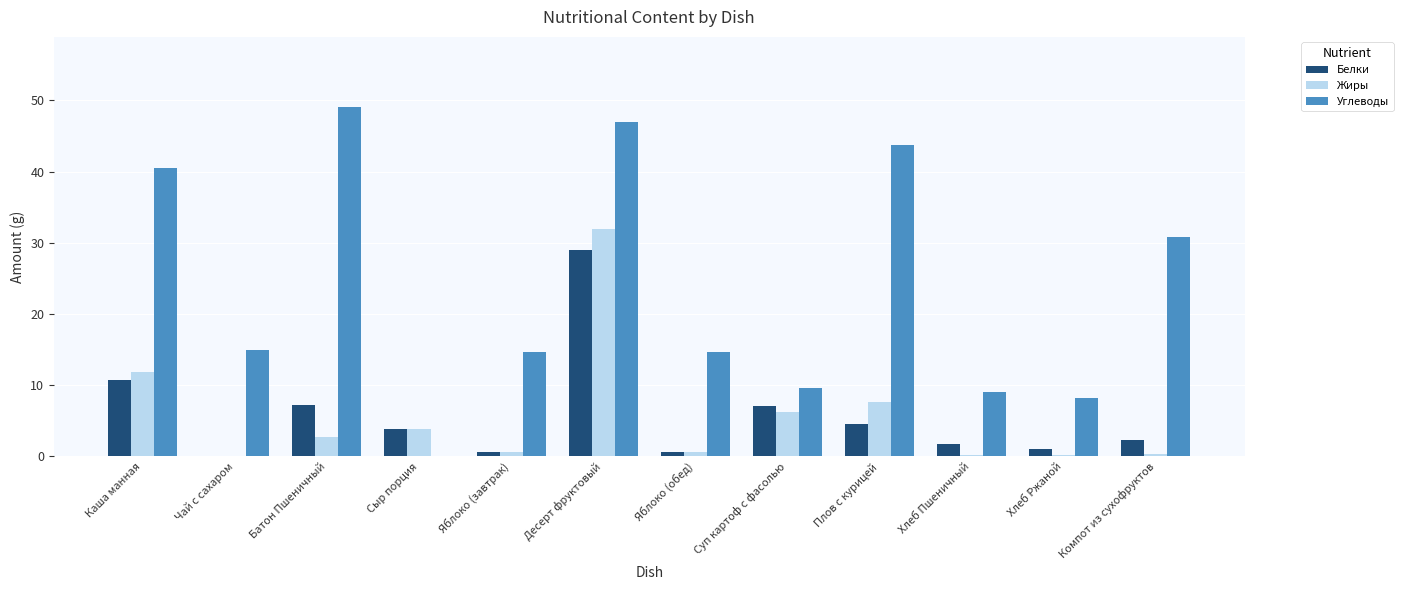

Which series has the largest total across all categories?

Углеводы